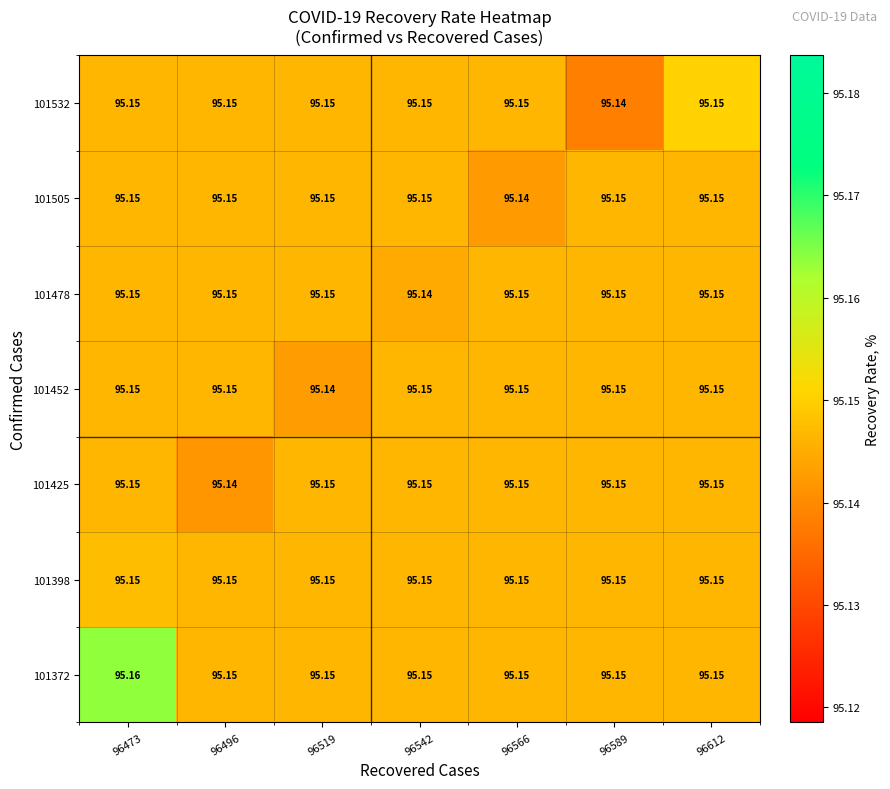

How many categories are shown in the chart?

7